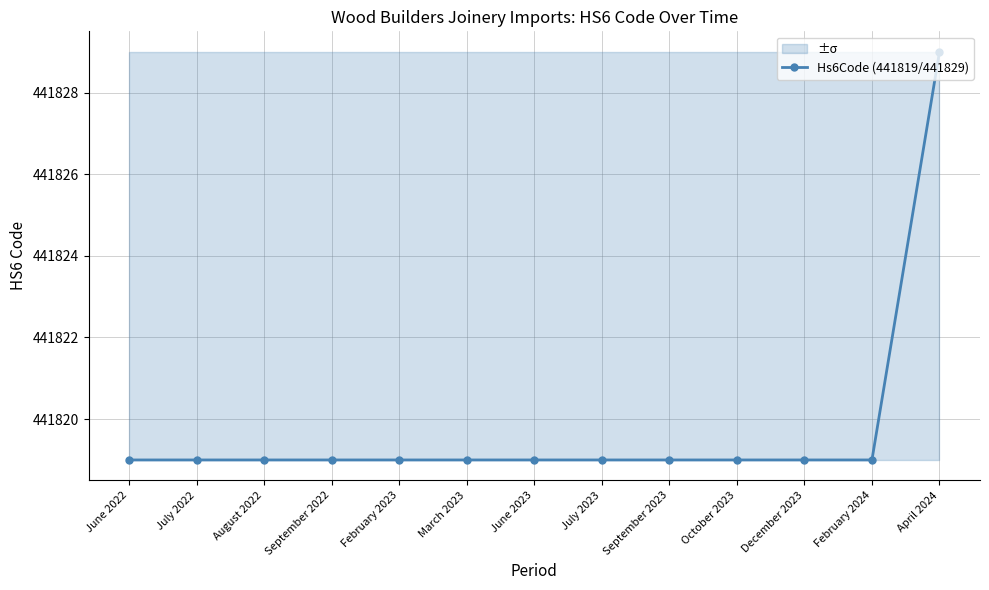

Rank the categories by value from lowest to highest.

June 2022, July 2022, August 2022, September 2022, February 2023, March 2023, June 2023, July 2023, September 2023, October 2023, December 2023, February 2024, April 2024